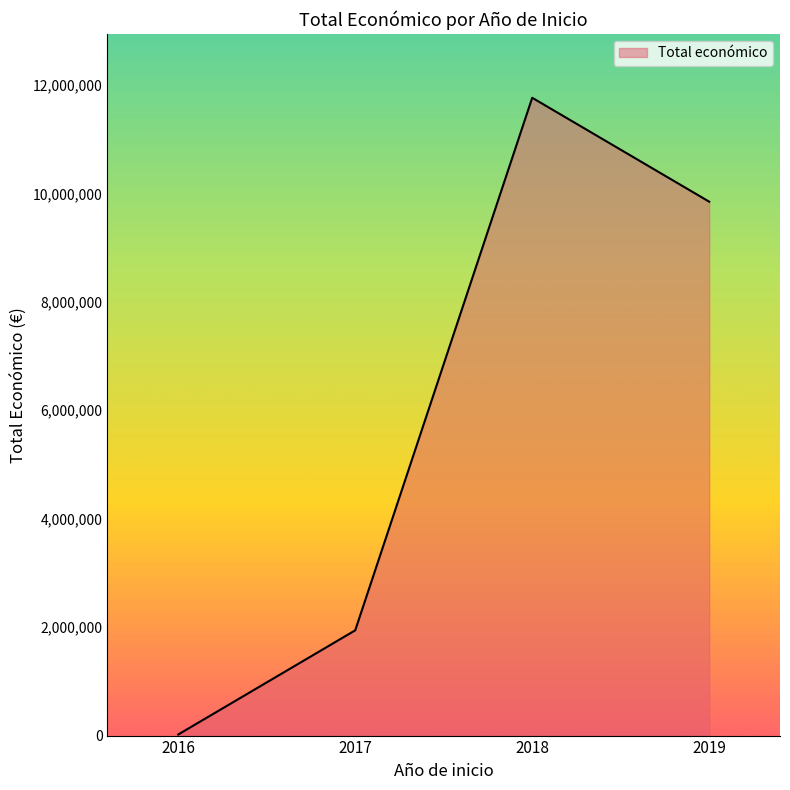

Reading right to left, extract all data points from this chart.

2019=9847932	2018=11764586	2017=1941639	2016=19900